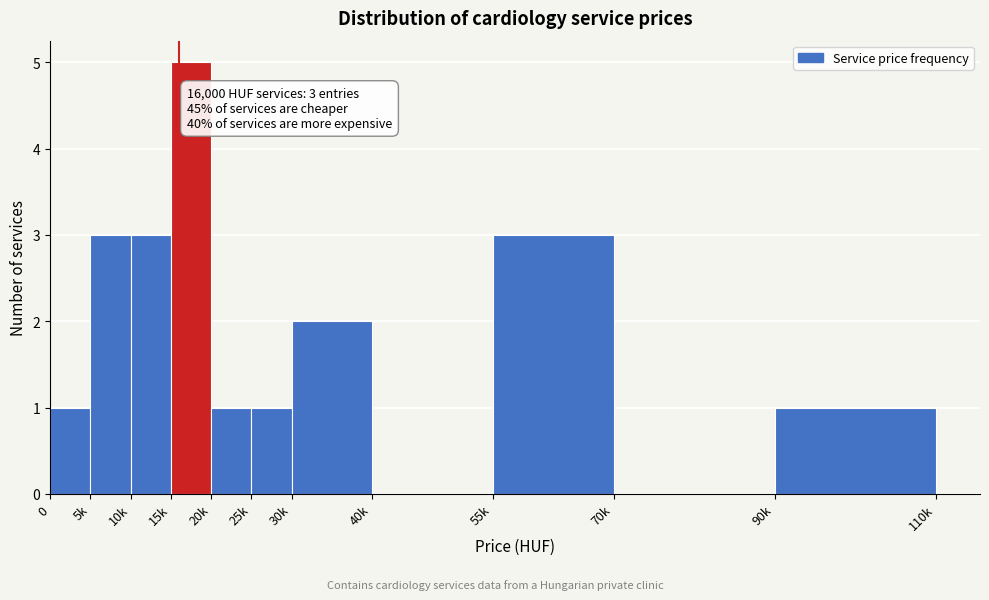

Reading left to right, list all the values displayed in this chart.

0=1	5k=3	10k=3	15k=5	20k=1	25k=1	30k=2	40k=0	55k=3	70k=0	90k=1